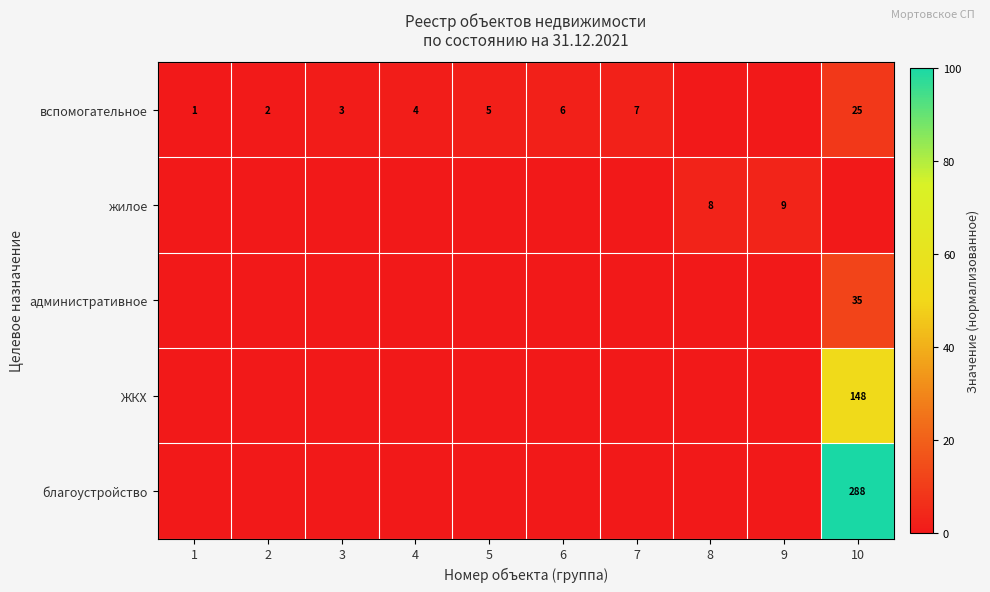

The вспомогательное series shows 25 at 10. True or false?

True